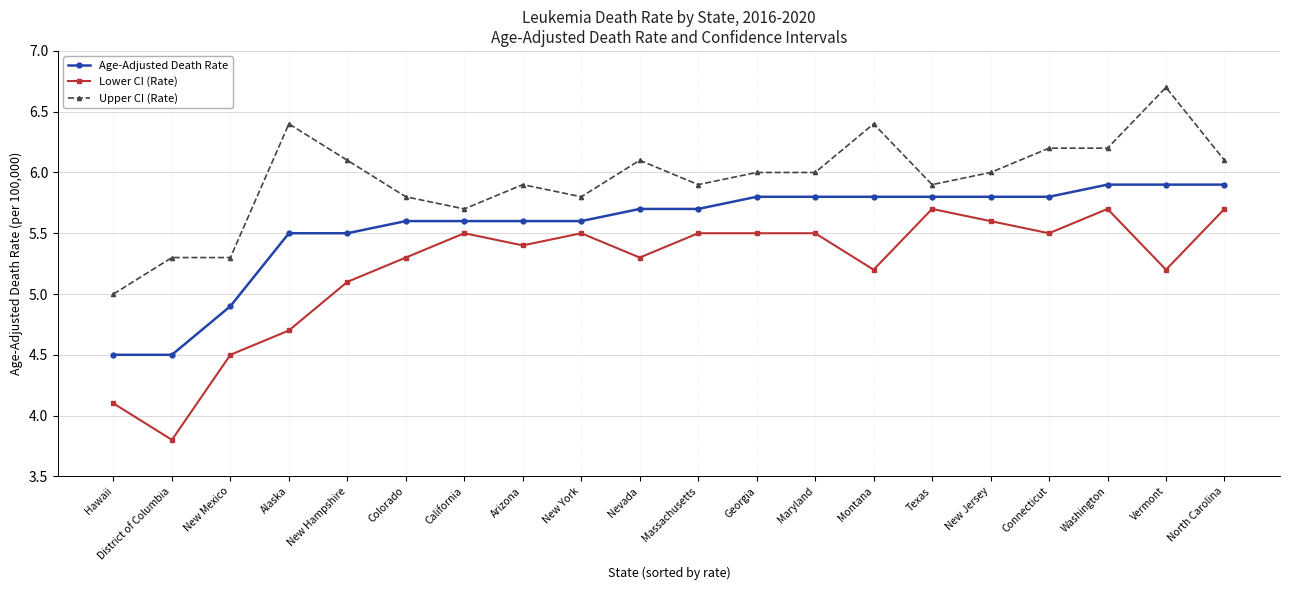

List the series in order of their overall mean, lowest first.

Lower CI (Rate), Age-Adjusted Death Rate, Upper CI (Rate)